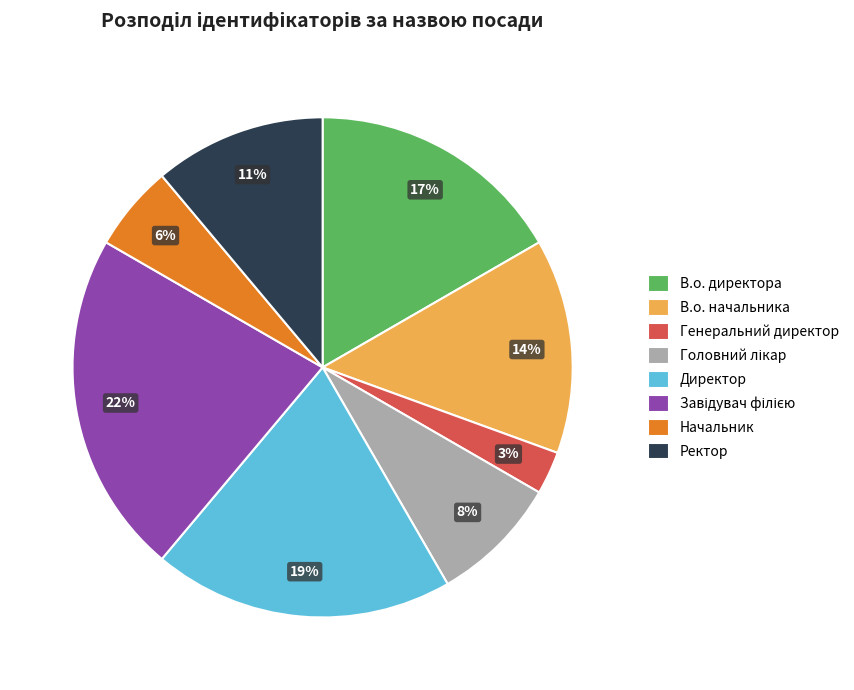

How many slices are in this pie chart?

8